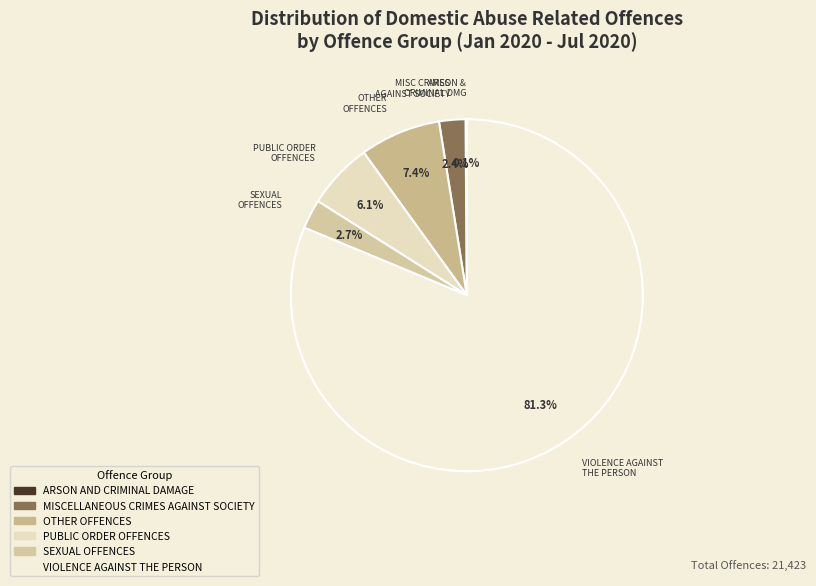

Does VIOLENCE AGAINST THE PERSON represent more than half of the total?

Yes